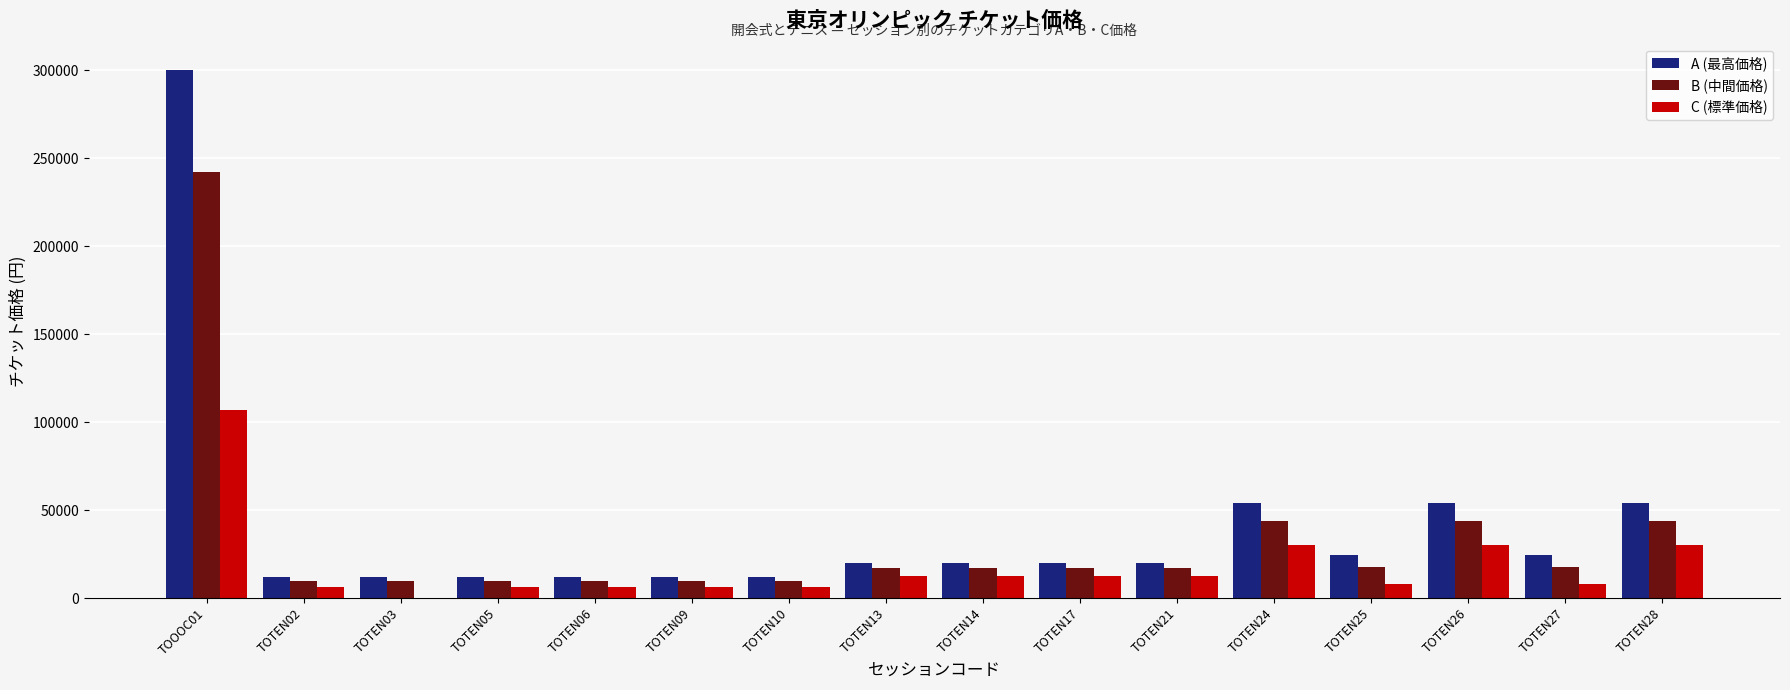

Which series changed the most between TOTEN21 and TOTEN28?

A (最高価格)